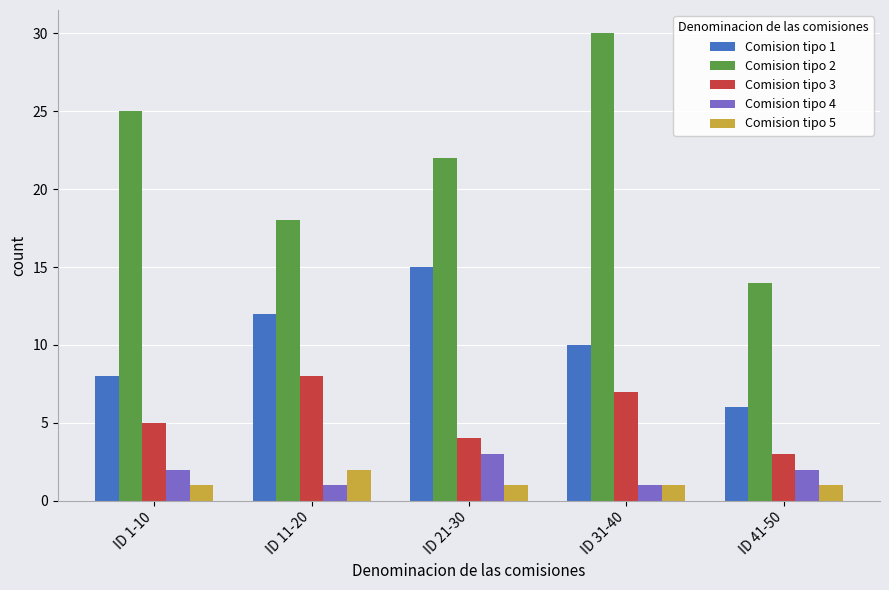

What position from the left is ID 1-10?

1